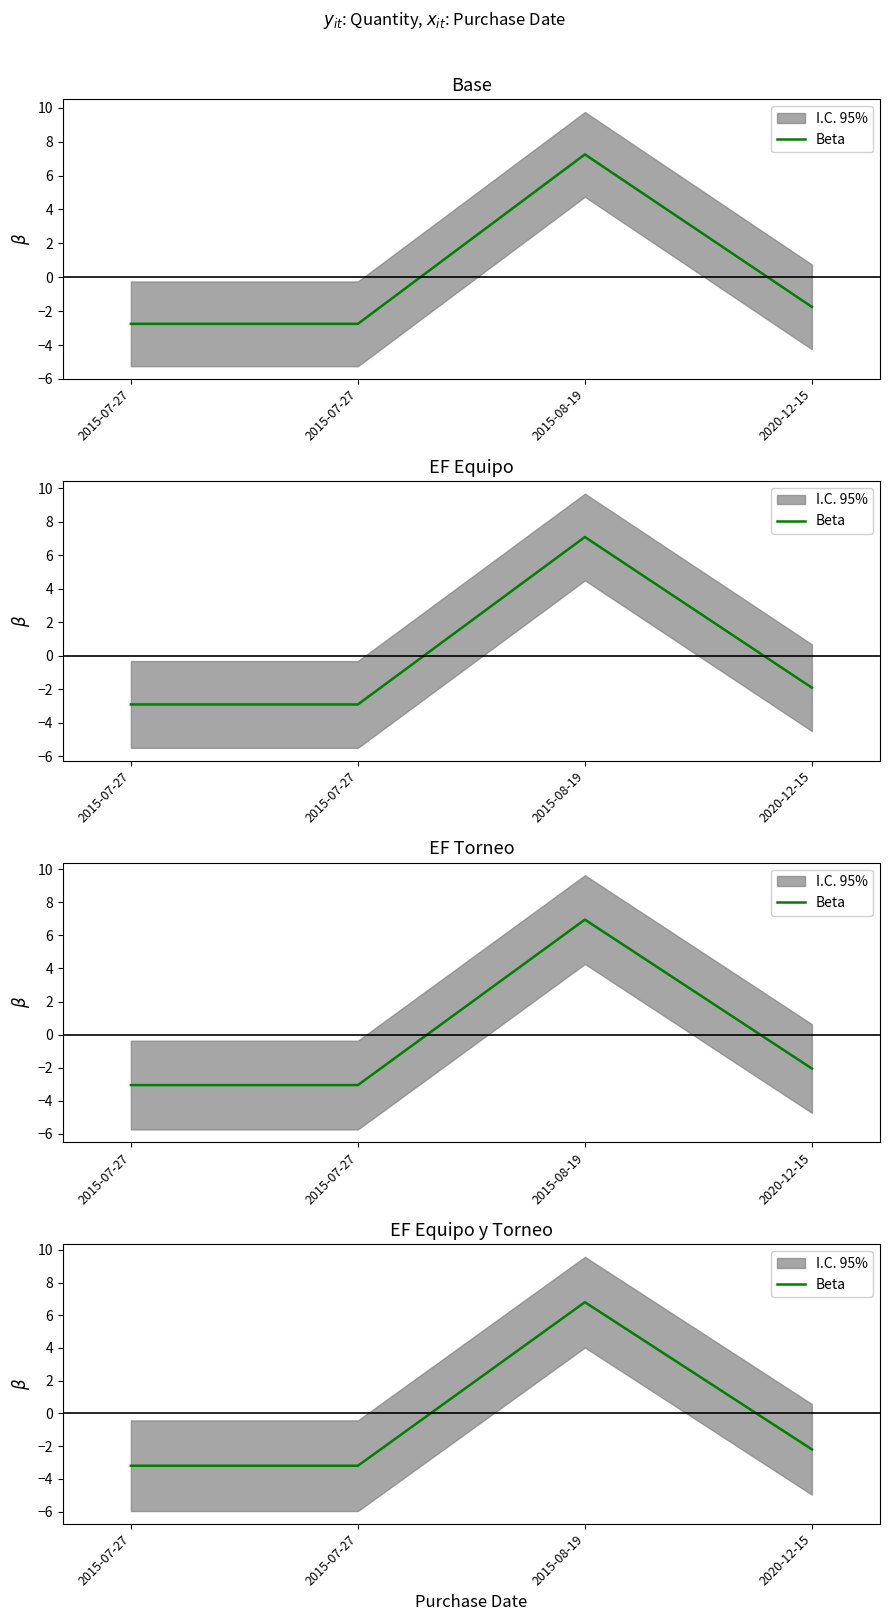

What is the label of the 4th point from the right?

2015-07-27